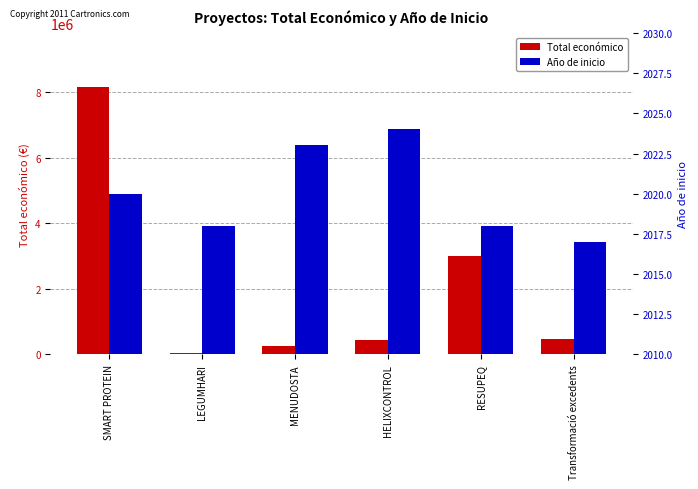

List the series in order of their peak value, highest first.

Total económico, Año de inicio